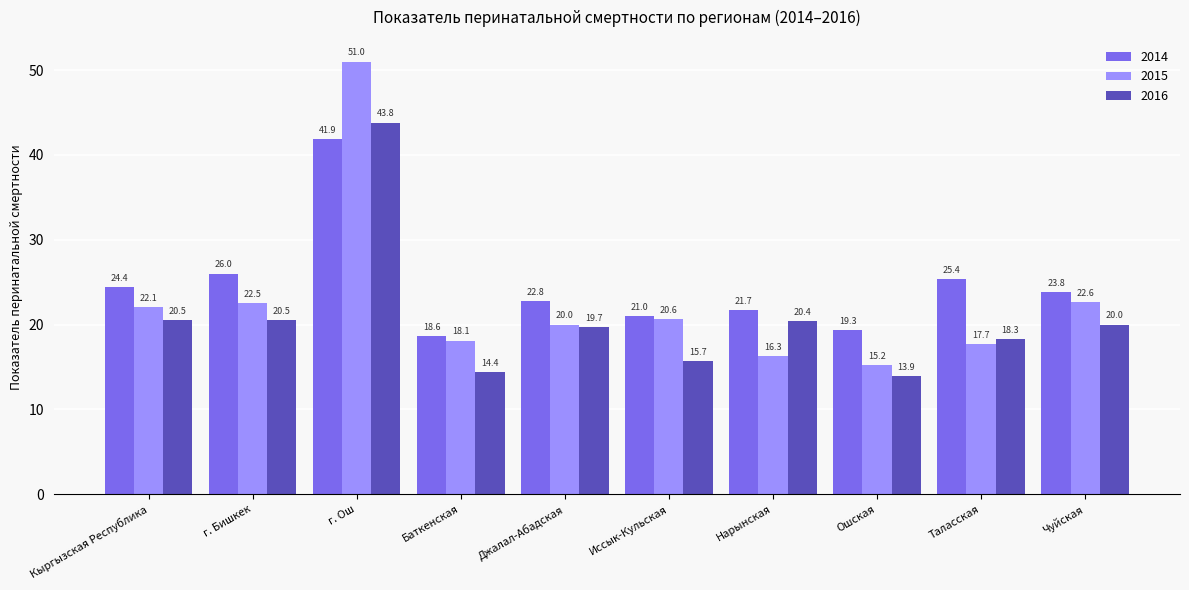

What is the total value across all series at Джалал-Абадская?

62.5